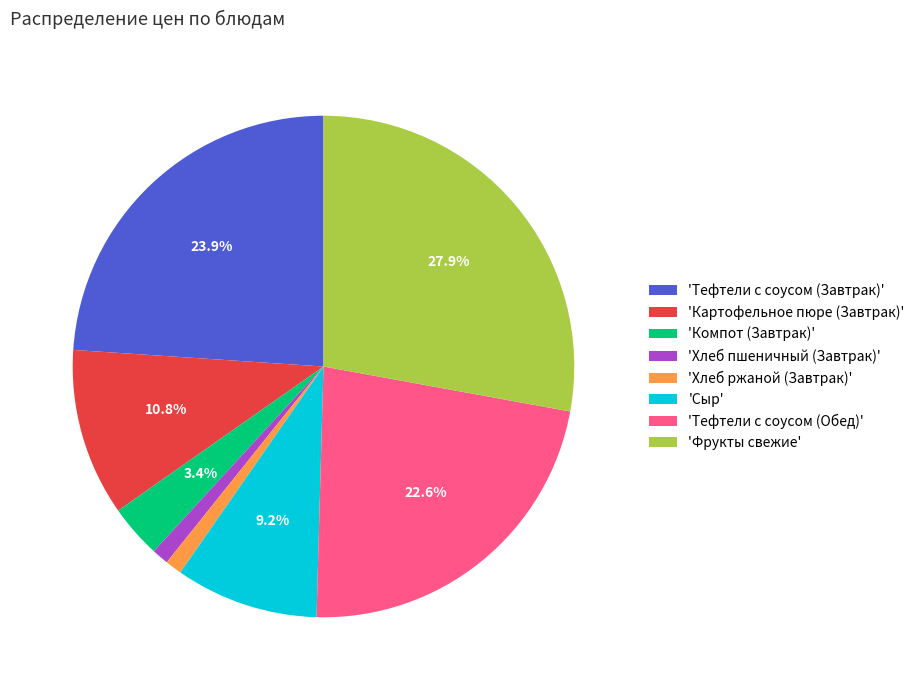

Which slice is the largest?

'Фрукты свежие'